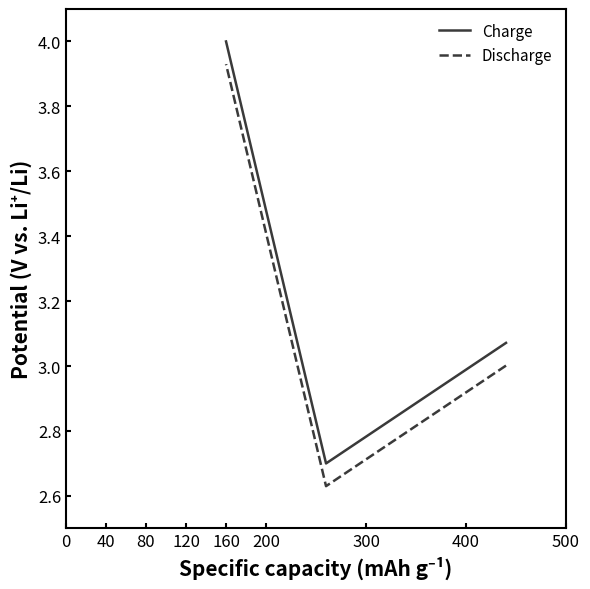

Is the value of Discharge at 40 greater than the value of Charge at 40?

No